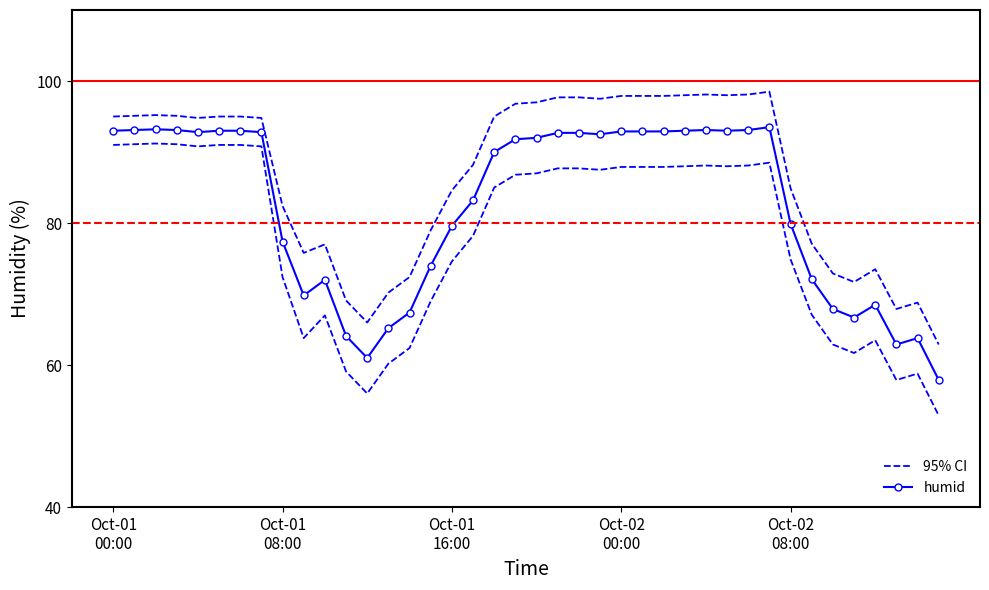

The humid series shows 29.4 at 35. True or false?

False